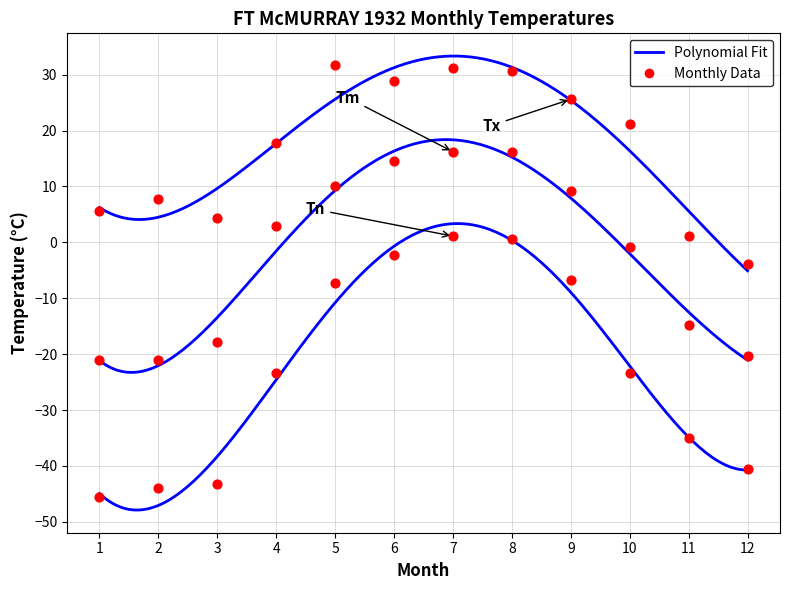

At how many categories does at least one series exceed 25?

5